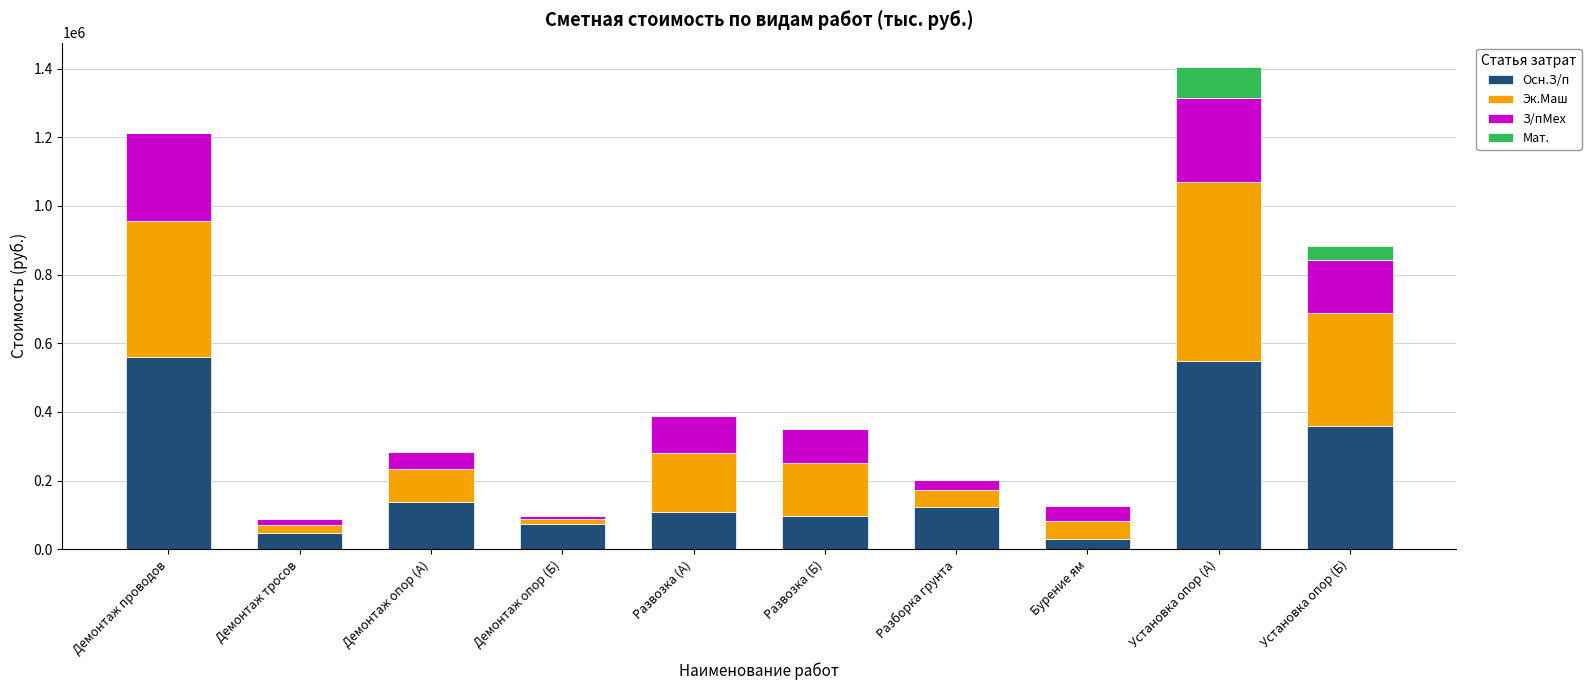

What is the highest value of the Осн.З/п series?

559053